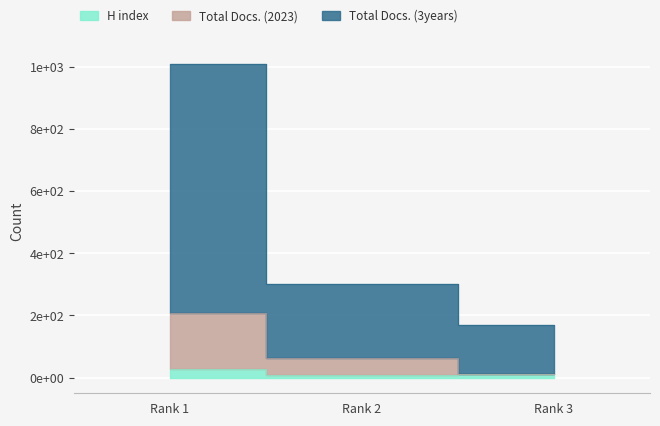

True or false: Total Docs. (2023) has a value of 209 at Rank 1.

True